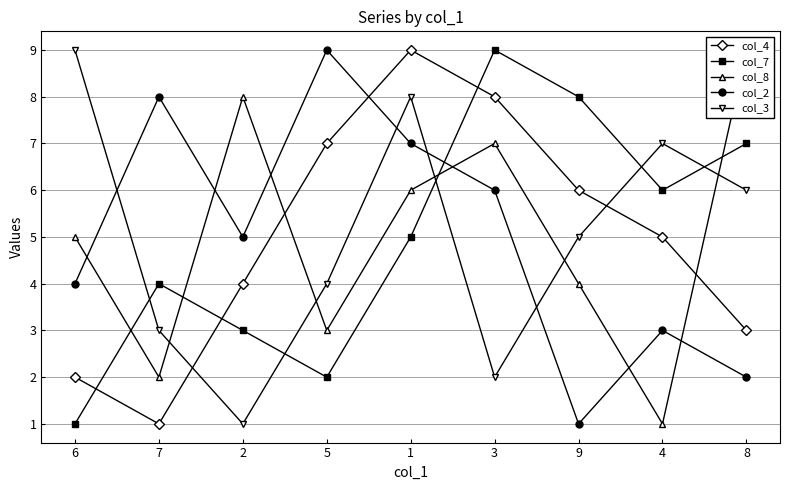

Reading left to right, what are all the values shown in this chart?

col_4: 6=2	7=1	2=4	5=7	1=9	3=8	9=6	4=5	8=3
col_7: 6=1	7=4	2=3	5=2	1=5	3=9	9=8	4=6	8=7
col_8: 6=5	7=2	2=8	5=3	1=6	3=7	9=4	4=1	8=9
col_2: 6=4	7=8	2=5	5=9	1=7	3=6	9=1	4=3	8=2
col_3: 6=9	7=3	2=1	5=4	1=8	3=2	9=5	4=7	8=6